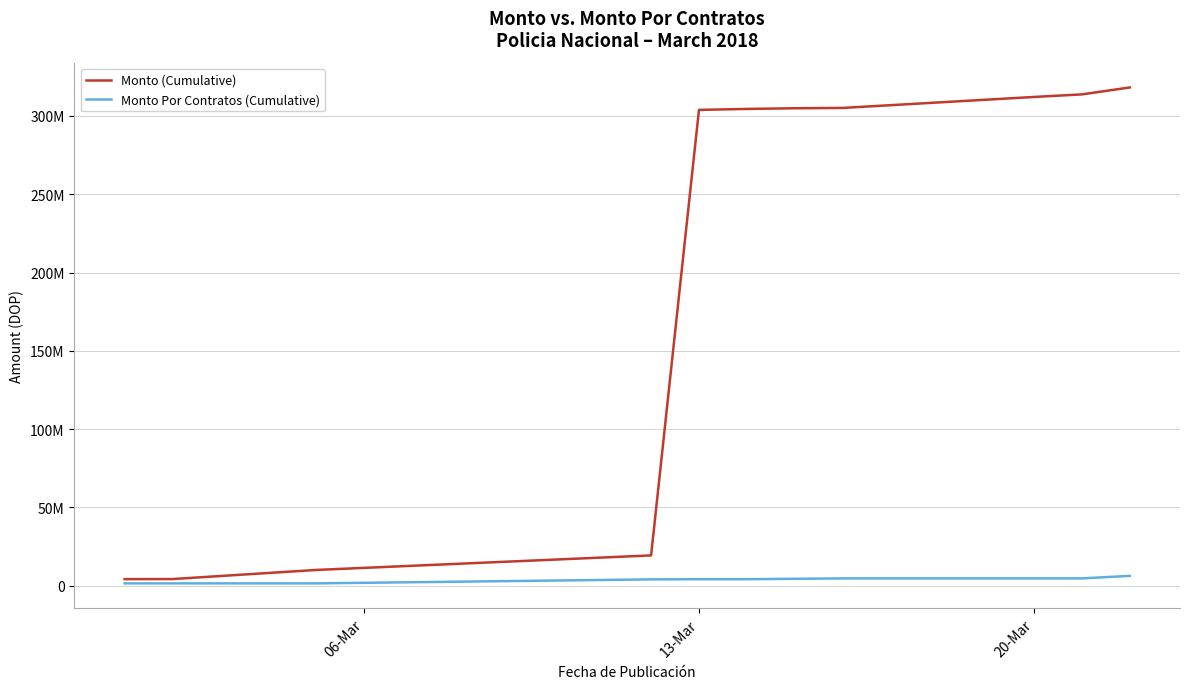

True or false: Monto (Cumulative) and Monto Por Contratos (Cumulative) cross at least once.

False